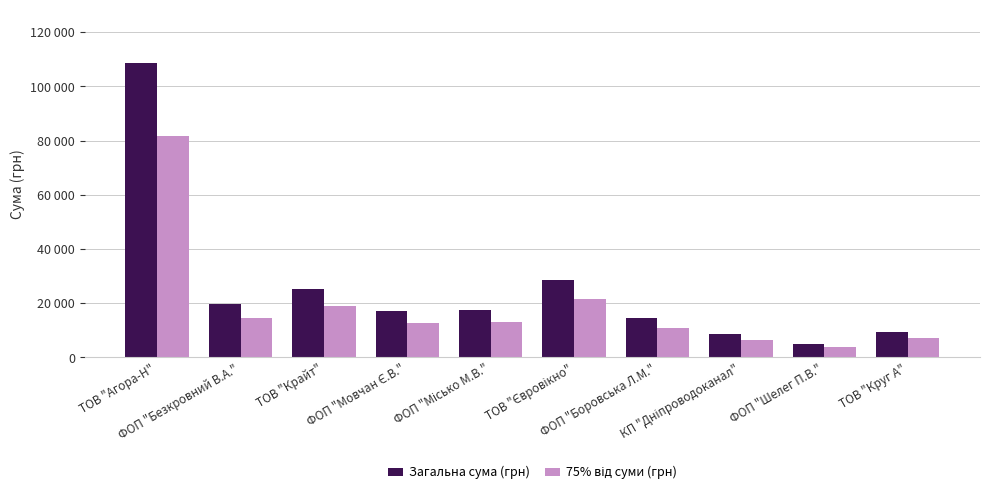

What is the label of the 10th bar from the right?

ТОВ "Агора-Н"